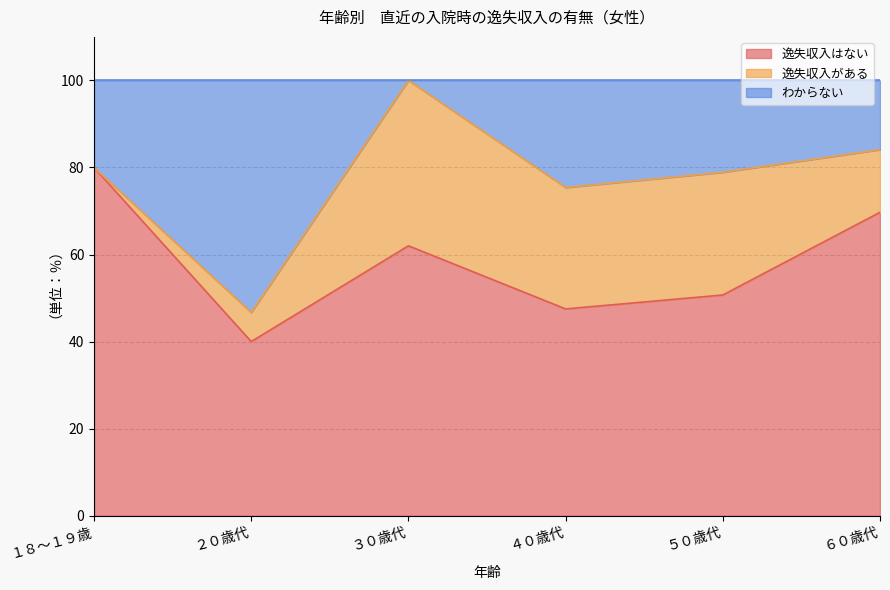

What is the label of the 5th point from the right?

２０歳代